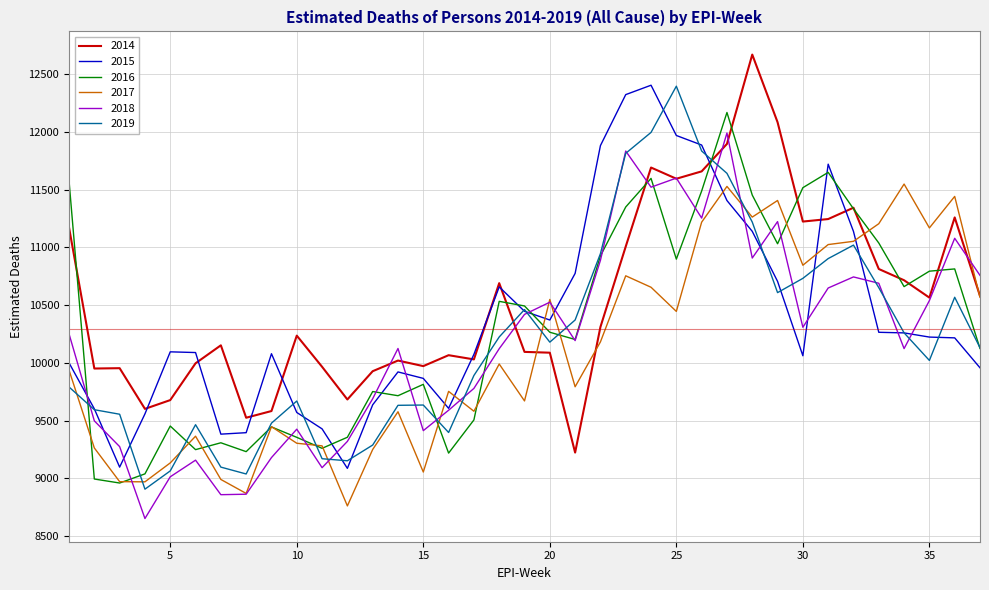

Which series ends up on top after the final intersection of 2014 and 2019?

2014